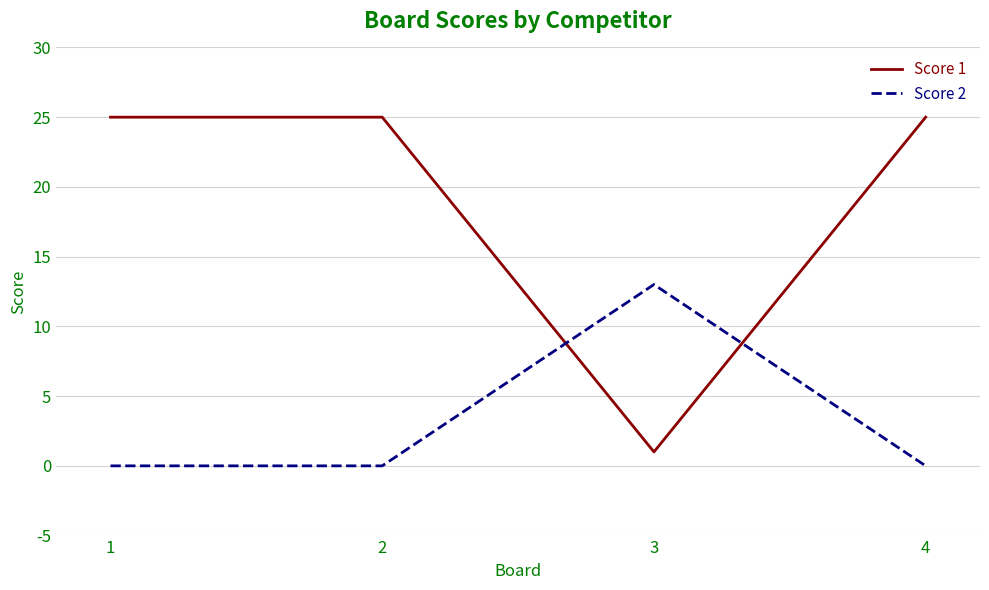

Reading right to left, extract all data points from this chart.

Score 1: 4=25	3=1	2=25	1=25
Score 2: 4=0	3=13	2=0	1=0